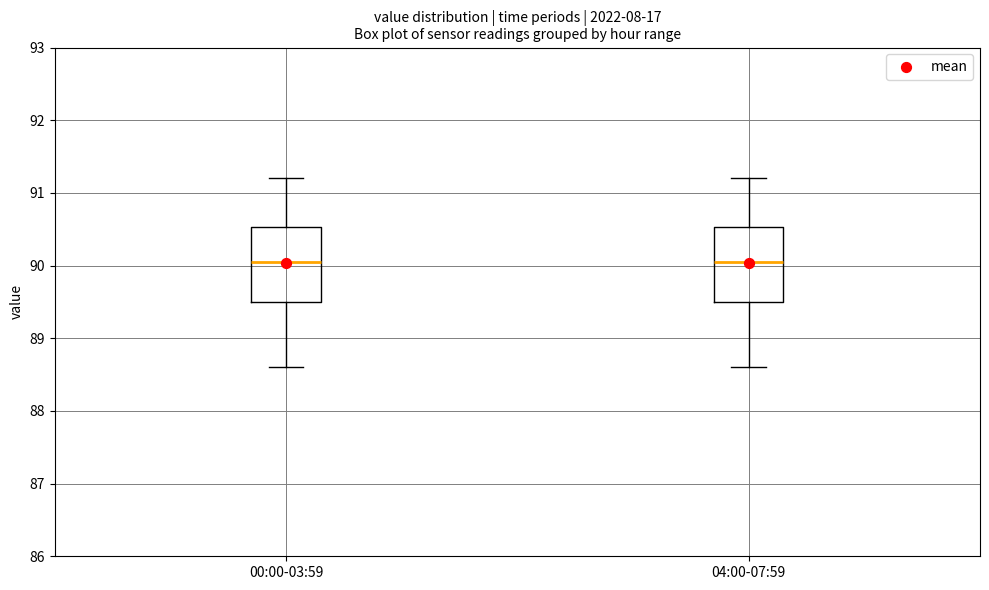

Reading left to right, transcribe this box plot: for each box, give where its median line is, the range the box spans, and where its two whiskers end, as read against the y-axis. The values are not printed on the chart, so give them approximately, as read against the axis.

00:00-03:59: median 90.1, box 89.5 to 90.5, whiskers 88.6 to 91.2
04:00-07:59: median 90.1, box 89.5 to 90.5, whiskers 88.6 to 91.2